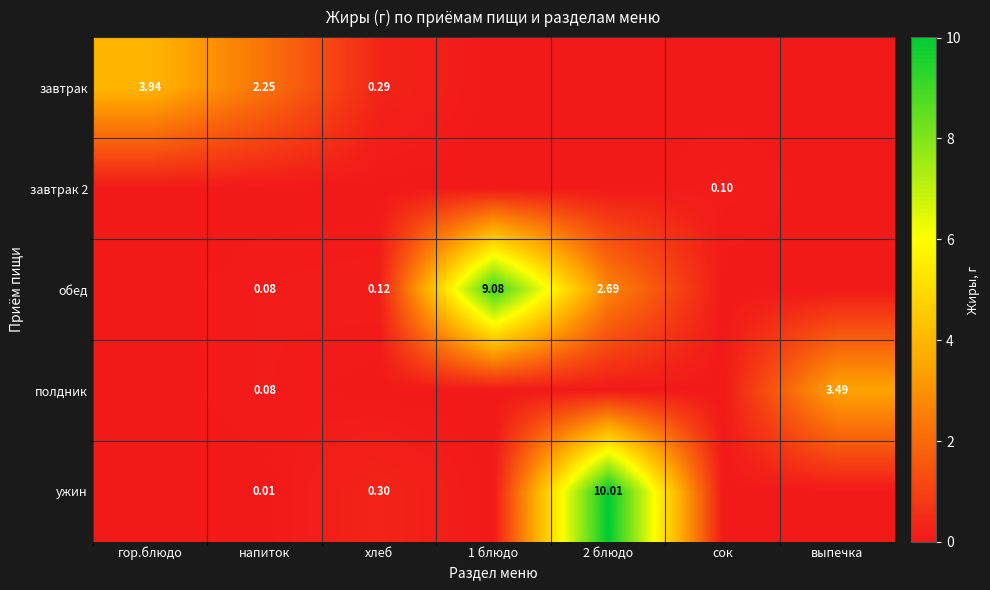

The ужин series shows 0.0 at 1 блюдо. True or false?

True